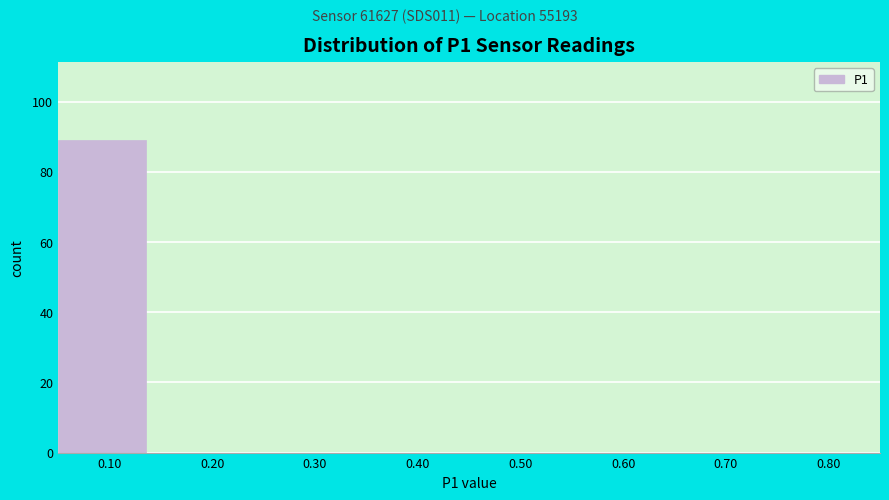

Reading left to right, transcribe all the data shown in this chart.

0.10=89	0.20=0	0.30=0	0.40=0	0.50=0	0.60=0	0.70=0	0.80=0